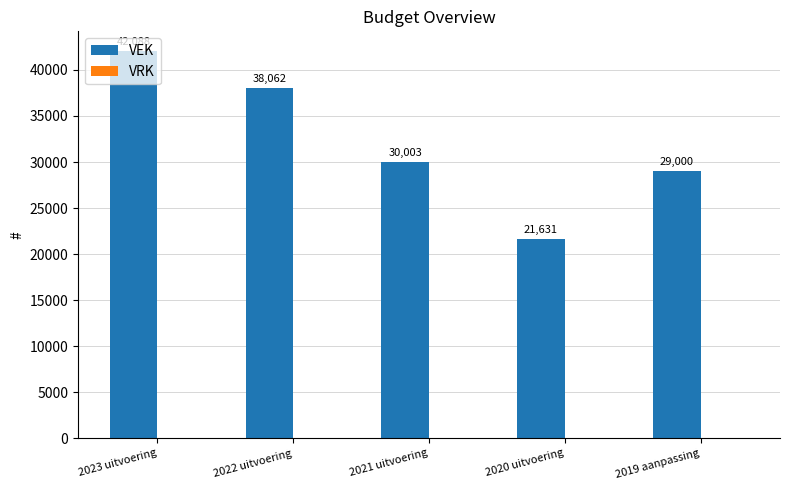

Rank the categories by value from lowest to highest.

2020 uitvoering, 2019 aanpassing, 2021 uitvoering, 2022 uitvoering, 2023 uitvoering